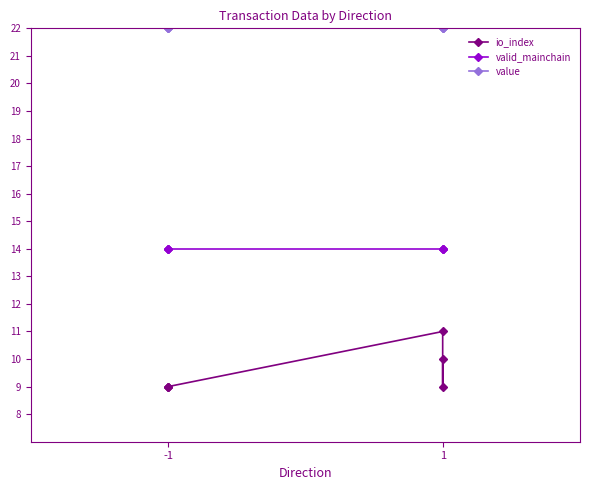

Which series has the largest total across all categories?

value